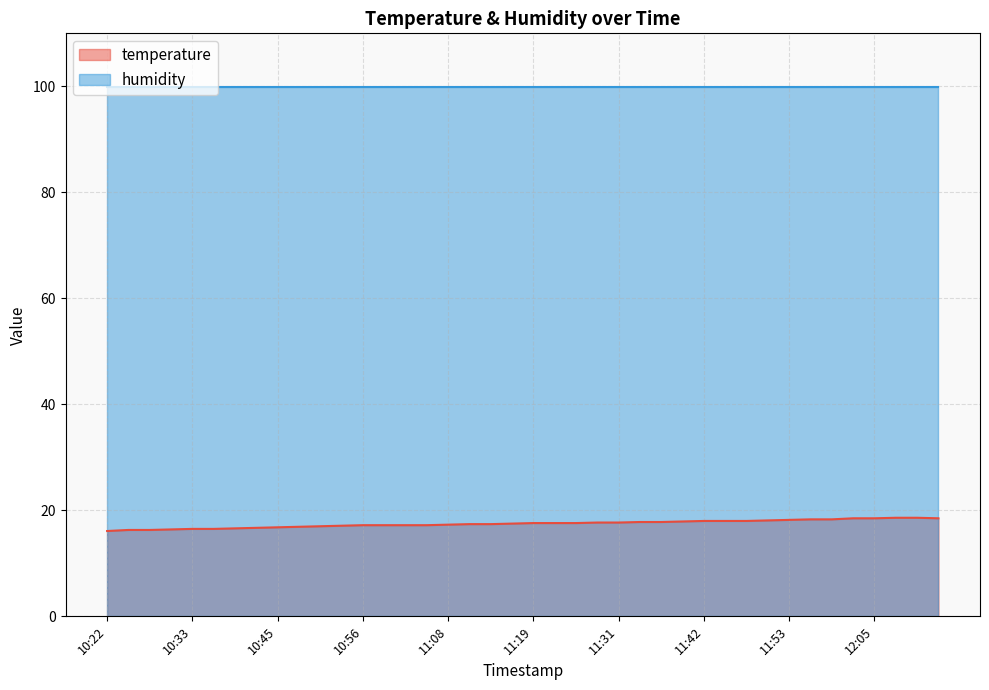

Rank the categories by value from lowest to highest.

10:22, 10:25, 10:28, 10:30, 10:33, 10:36, 10:39, 10:42, 10:45, 10:47, 10:50, 10:53, 10:56, 10:59, 11:02, 11:05, 11:08, 11:11, 11:13, 11:16, 11:19, 11:22, 11:25, 11:28, 11:31, 11:33, 11:36, 11:39, 11:42, 11:45, 11:48, 11:50, 11:53, 11:56, 11:59, 12:02, 12:05, 12:13, 12:07, 12:10